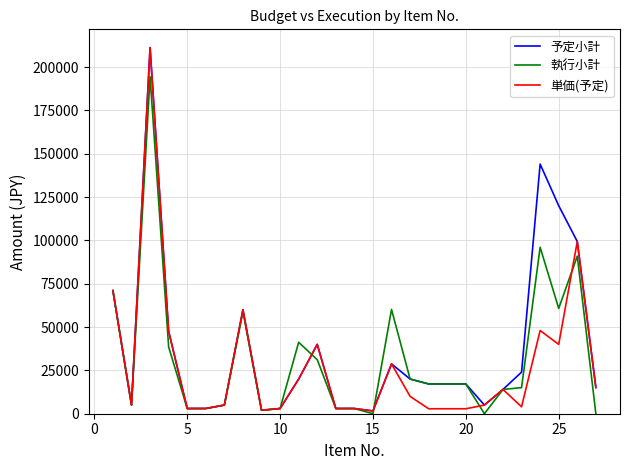

True or false: 予定小計 and 執行小計 intersect in this chart.

True